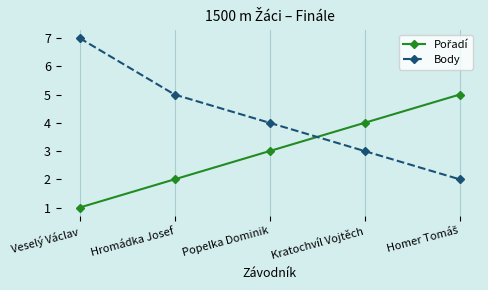

What is the total value across all series at Veselý Václav?

8